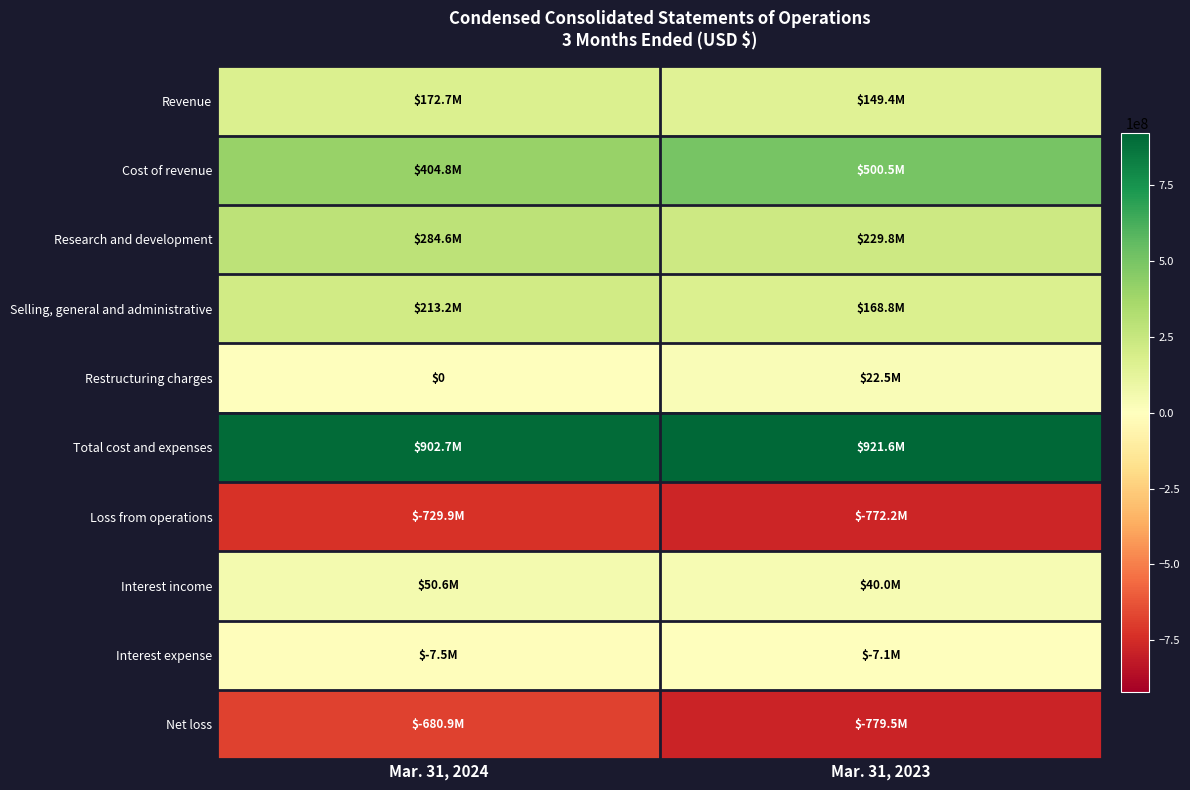

Is the value of Net loss at Mar. 31, 2023 greater than the value of Research and development at Mar. 31, 2023?

No